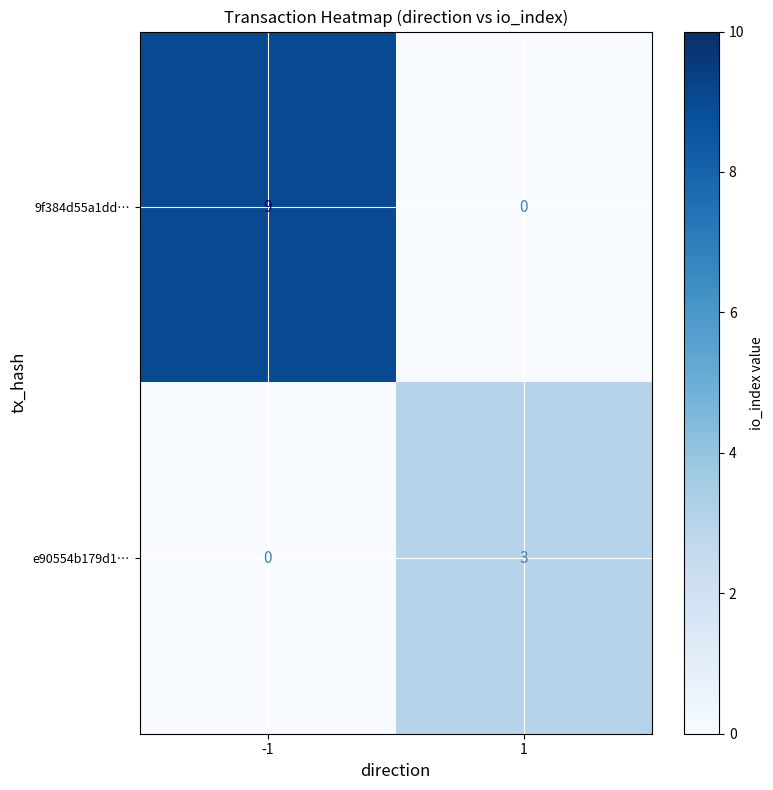

True or false: 9f384d55a1dd… has a value of 9 at -1.

True